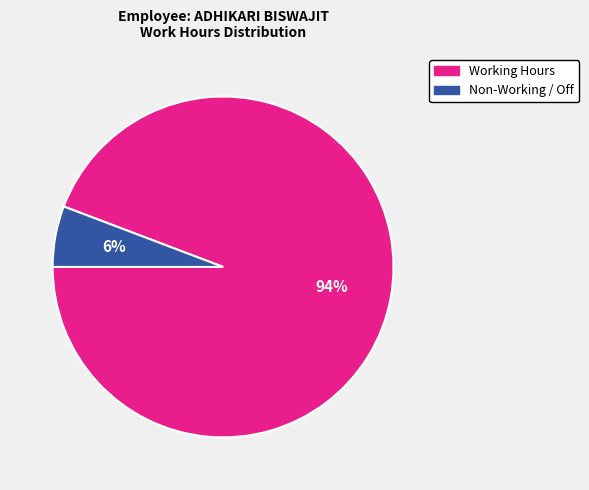

Does any single category account for the majority?

Yes